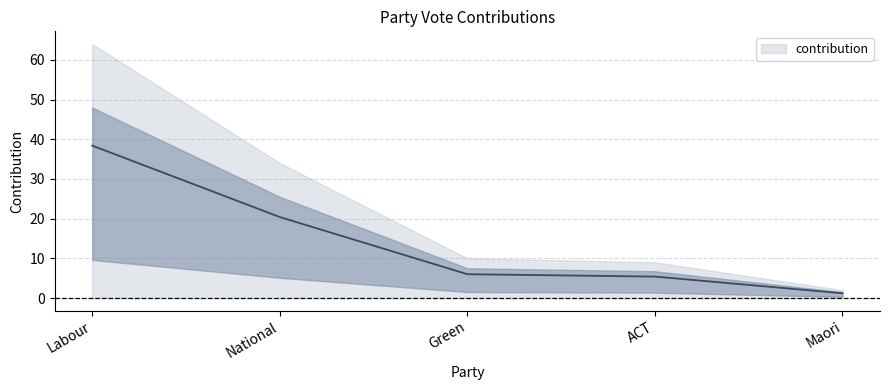

Is it true that the value at Labour is 38.4?

True